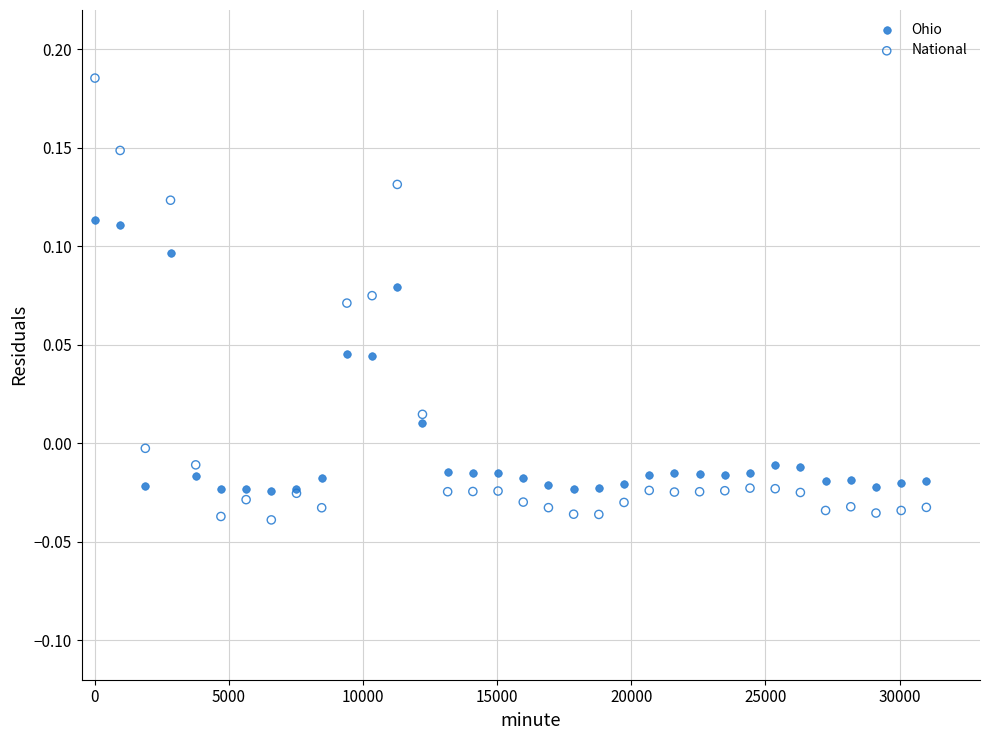

Which series has the widest spread of Y values?

National